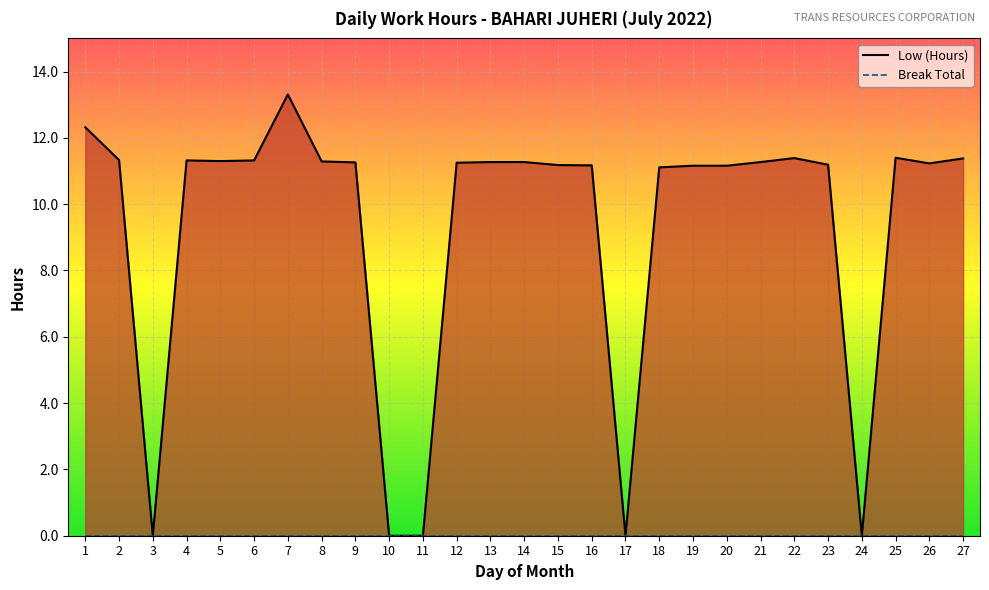

What is the spread (max minus min) of values at 27?

11.4